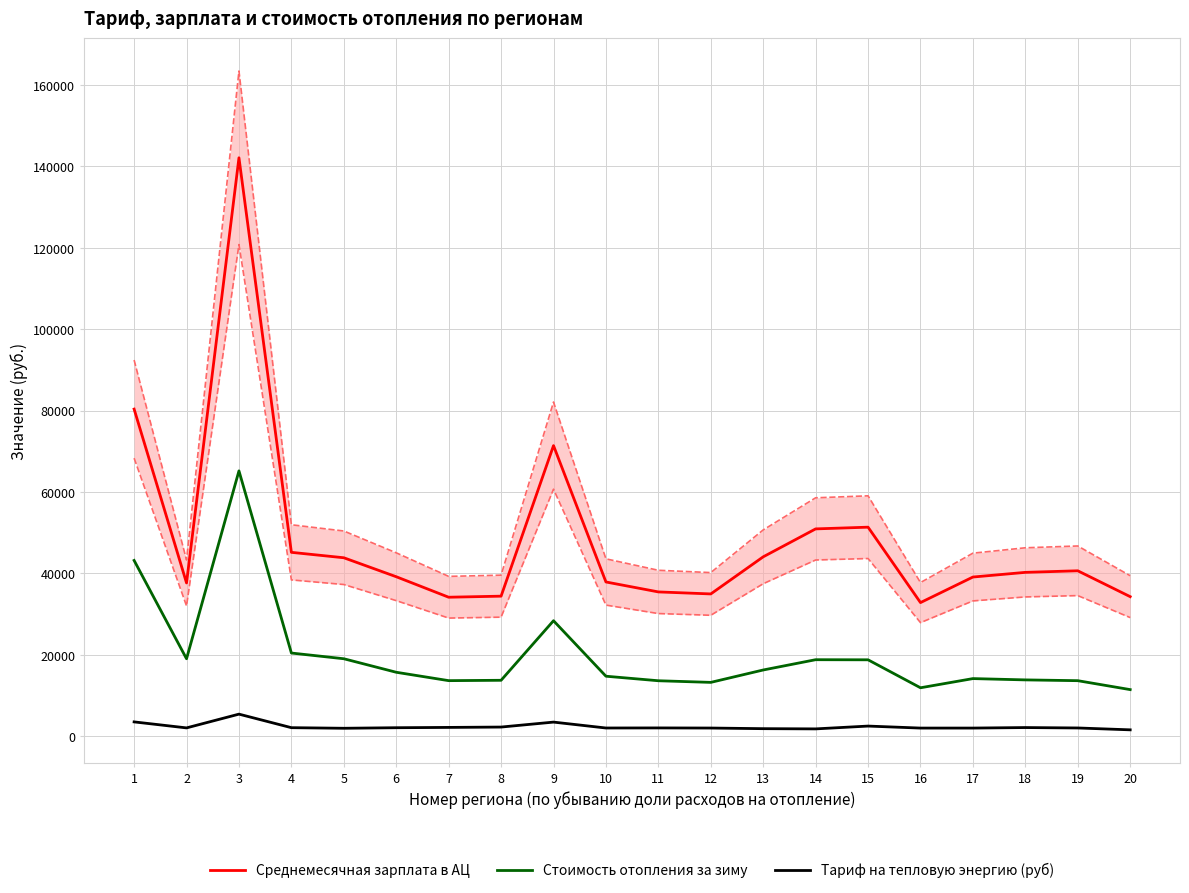

At how many categories does at least one series exceed 54003?

3